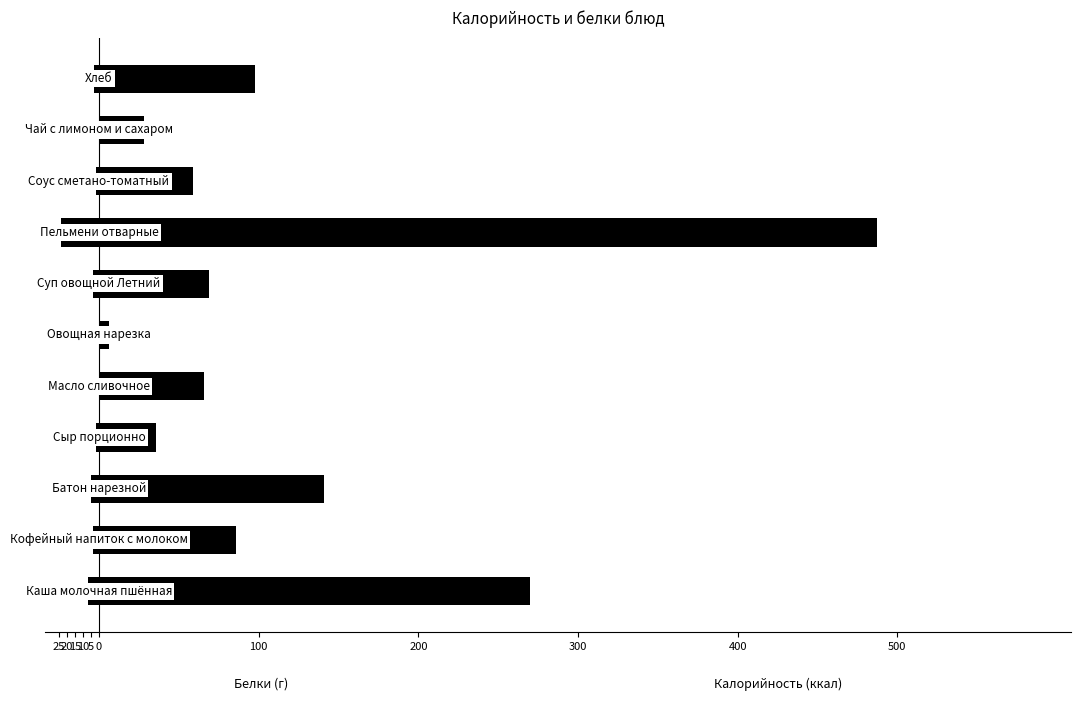

What is the highest value of the Калорийность series?

487